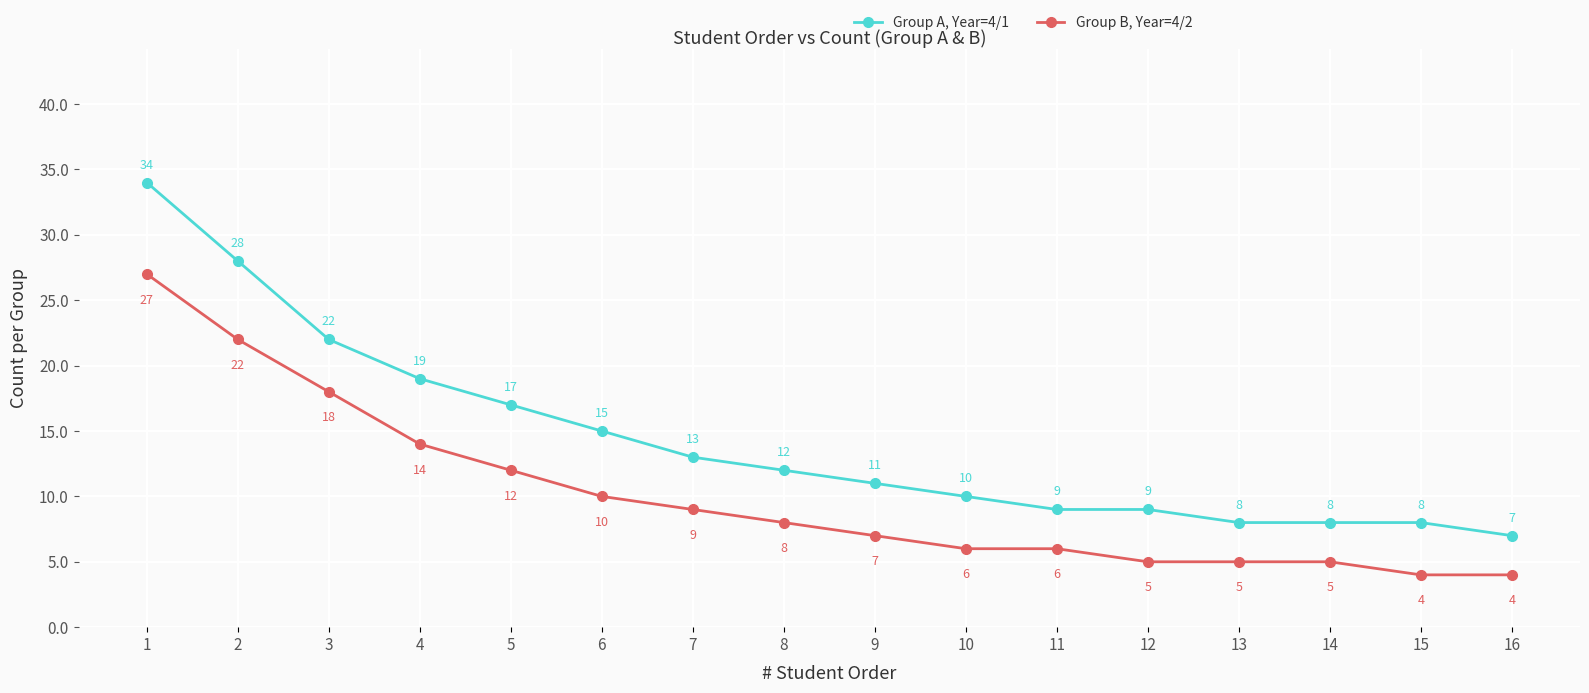

What is the difference between the maximum and minimum values in the Group B, Year=4/2 series?

23